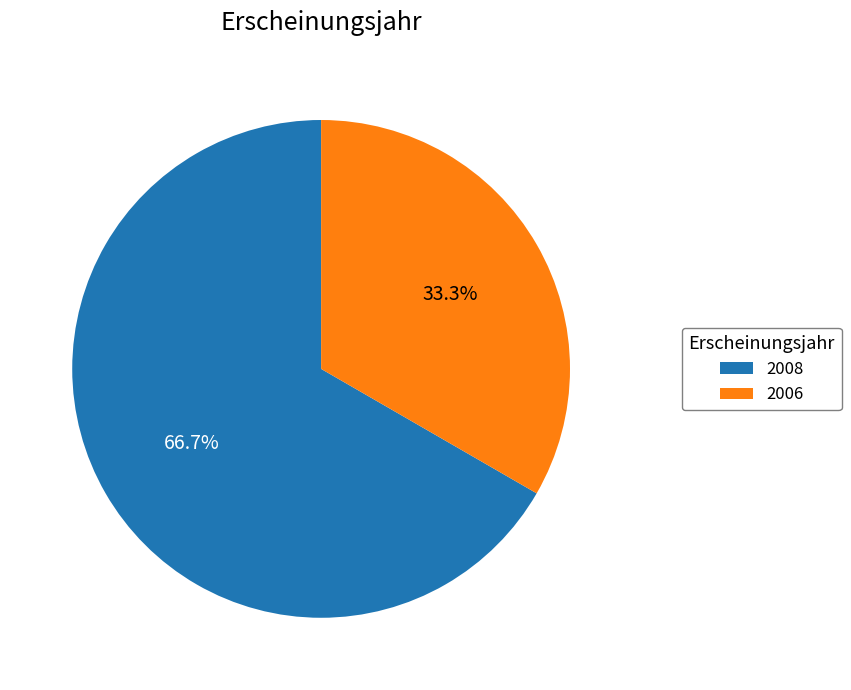

Combined, do 2008 and 2006 account for over 50%?

Yes